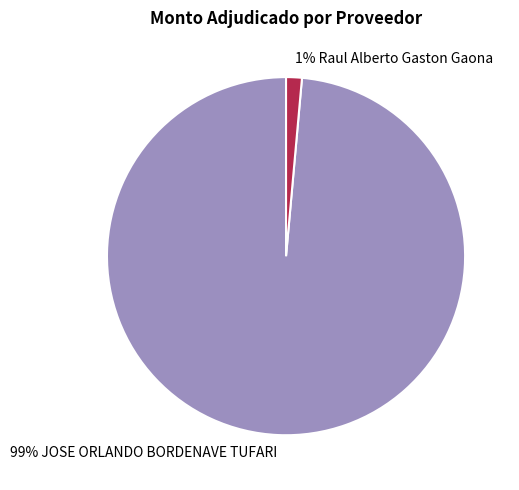

Does any single category account for the majority?

Yes